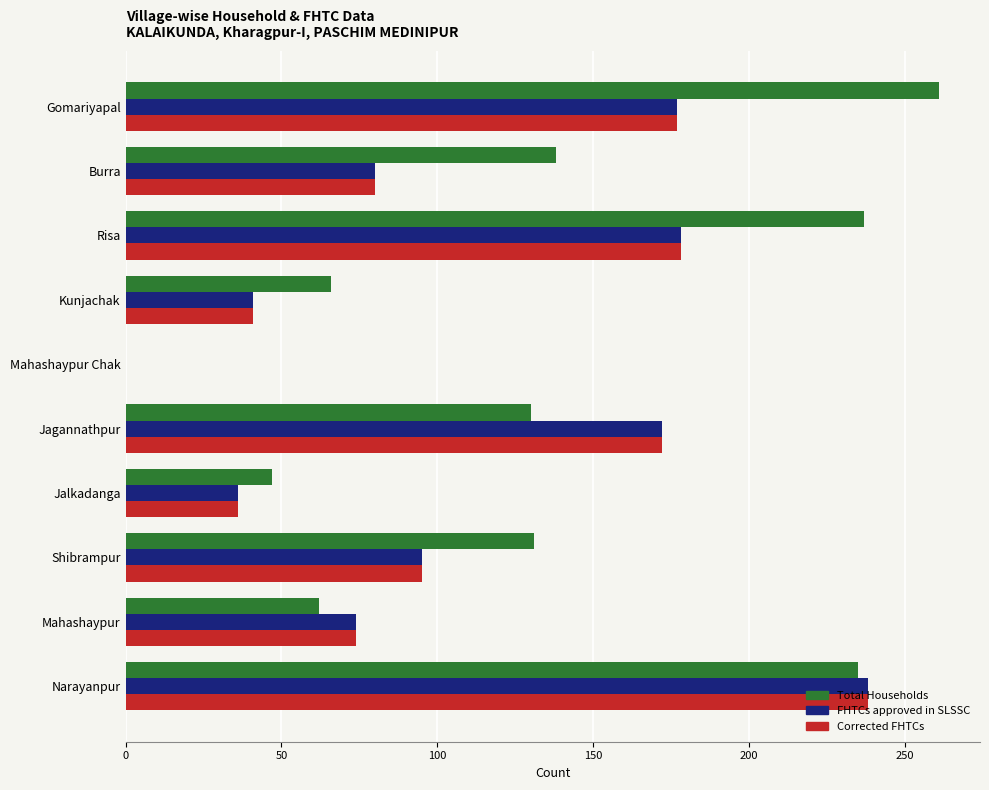

Which label corresponds to the largest value in the chart?

Gomariyapal